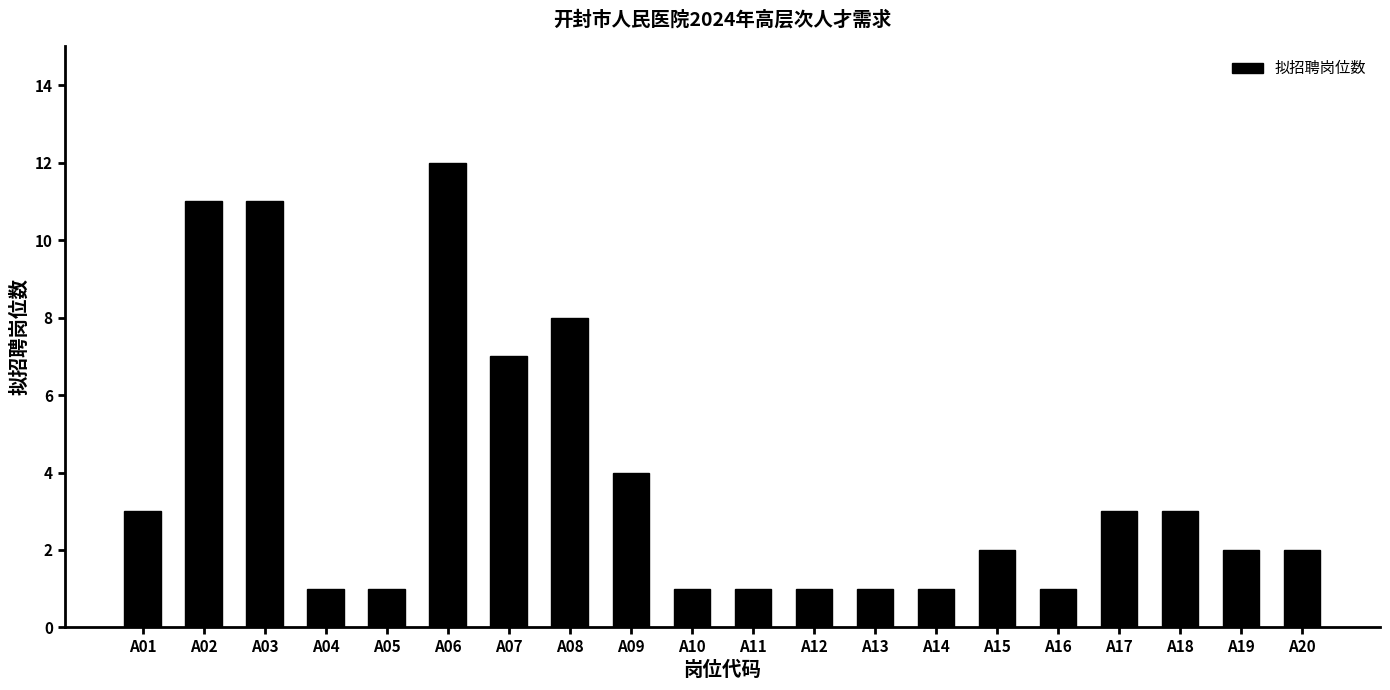

How many distinct data groups are displayed?

1